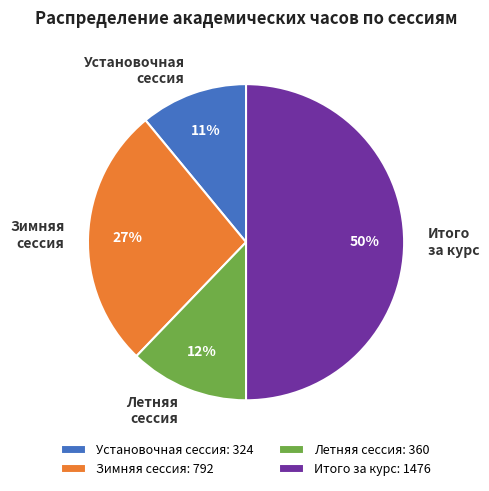

Do Летняя сессия and Итого за курс together represent more than half of the pie?

Yes